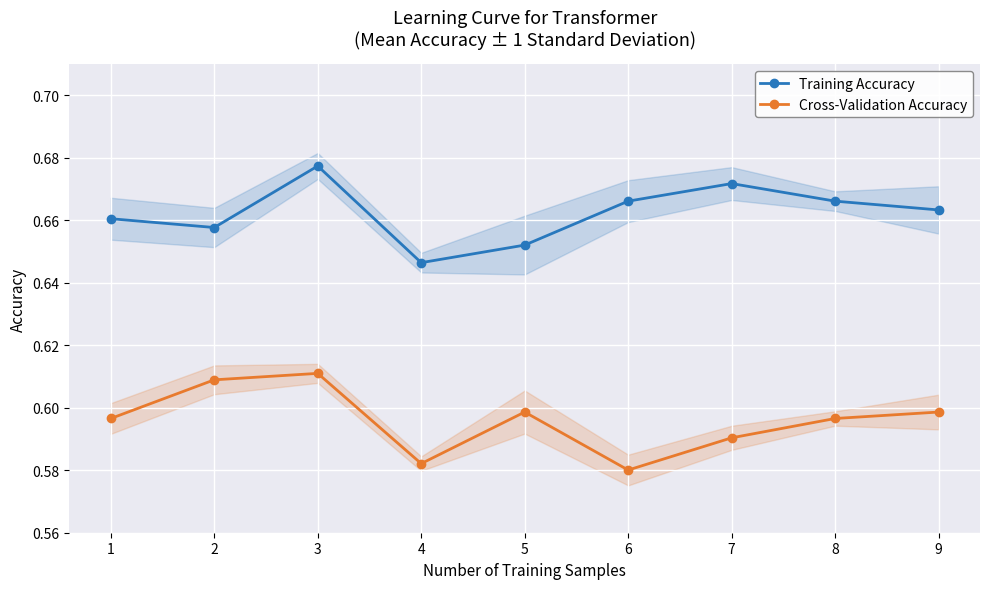

Rank the series by their average value, from highest to lowest.

Training Accuracy, Cross-Validation Accuracy